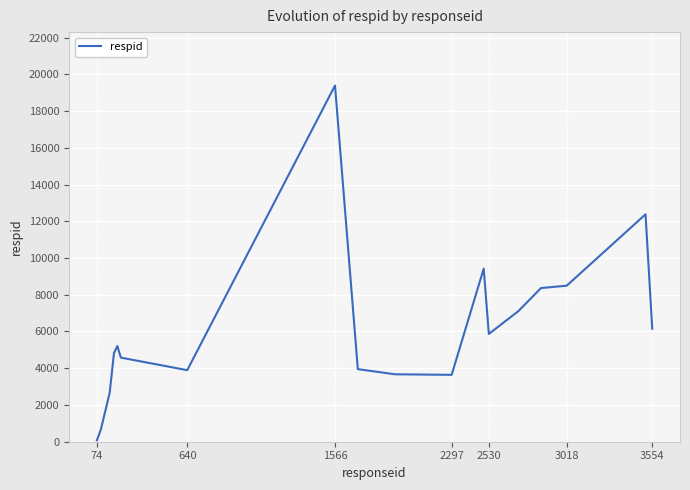

What is the minimum value shown in the chart?

74